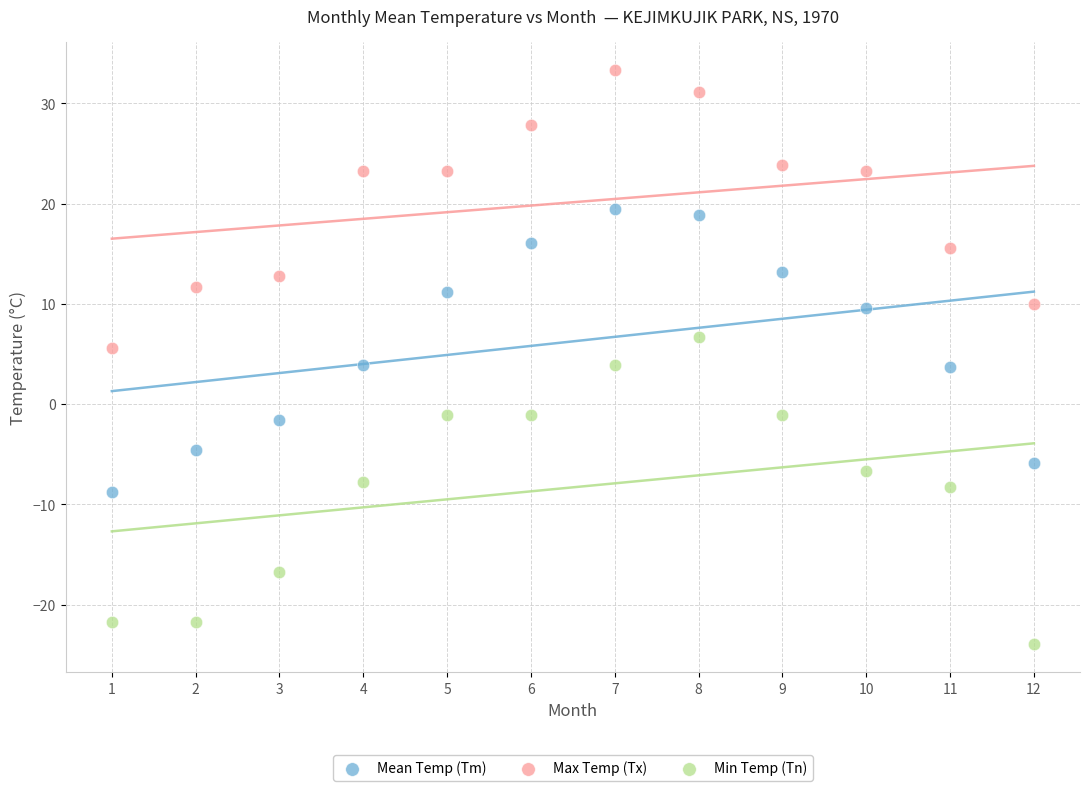

Across all data points, what is the range of Y values (max minus min)?

57.2